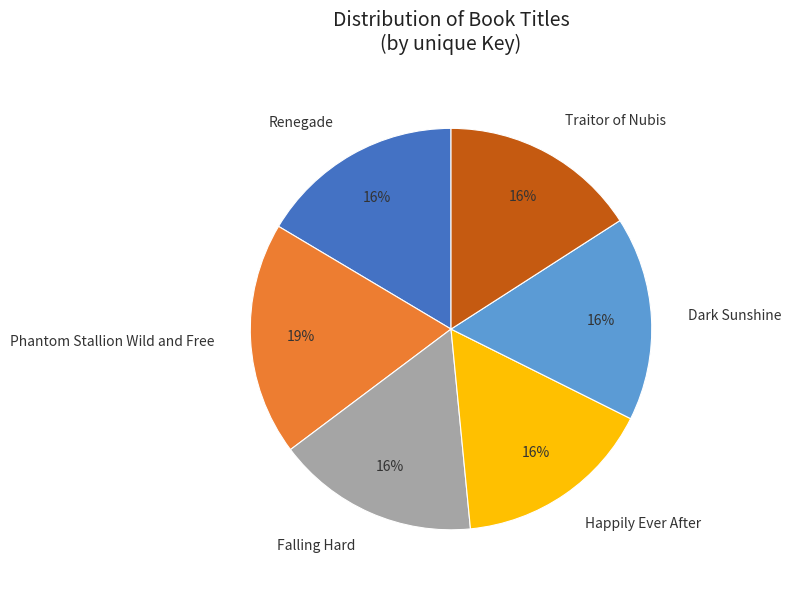

Which category has the biggest portion of the pie?

Phantom Stallion Wild and Free